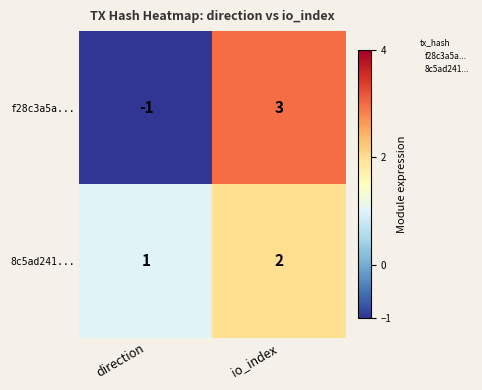

At which category does the chart reach its minimum across all series?

direction